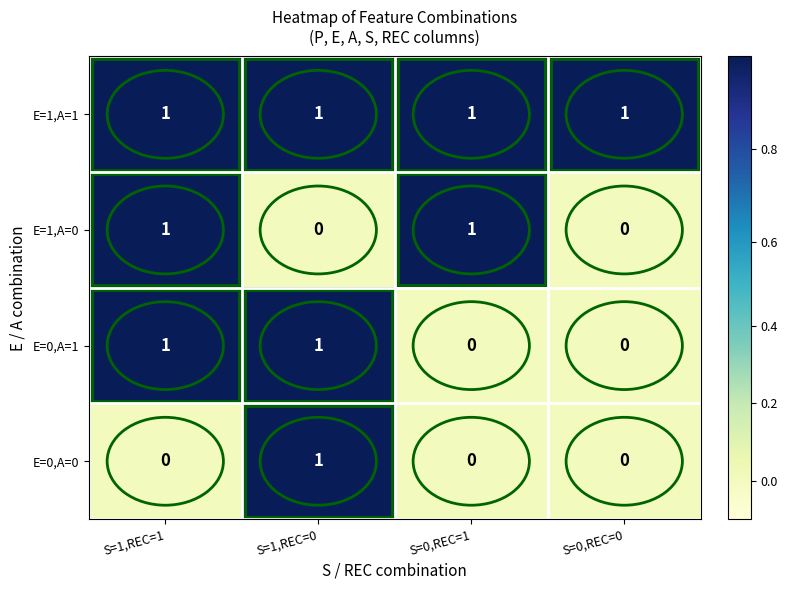

The value of E=0,A=0 at S=1,REC=1 is 0. True or false?

True